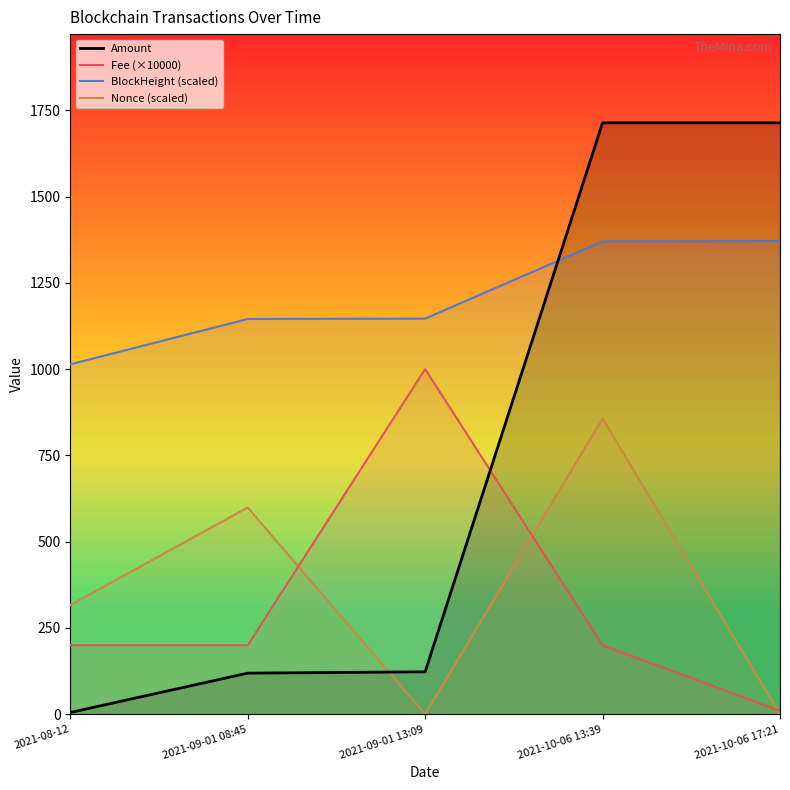

True or false: Amount and Nonce (scaled) intersect in this chart.

True